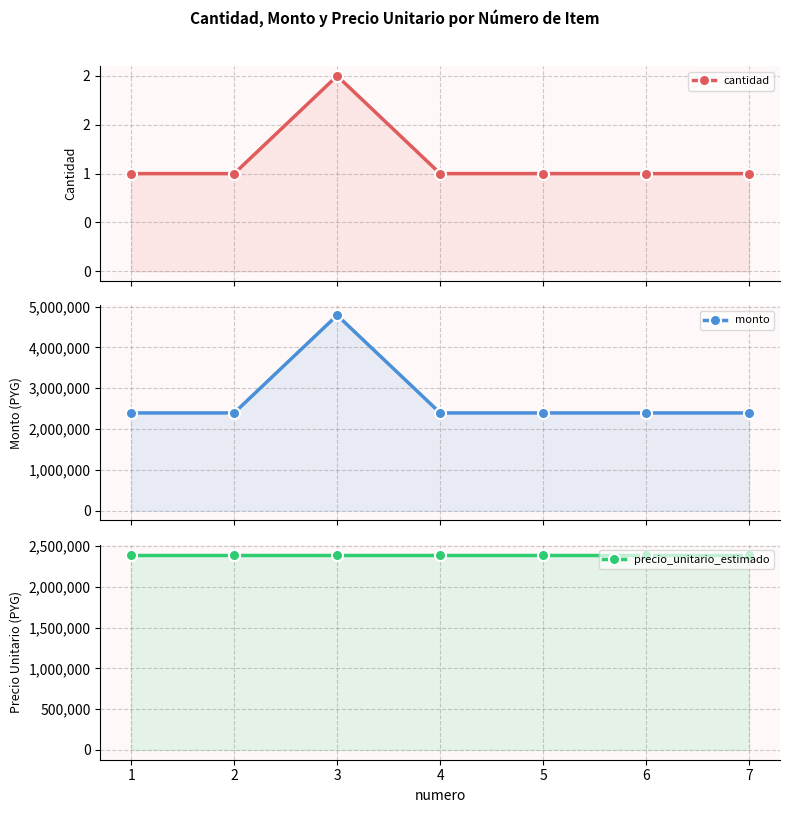

The value of precio_unitario_estimado at 5 is 2395000. True or false?

True